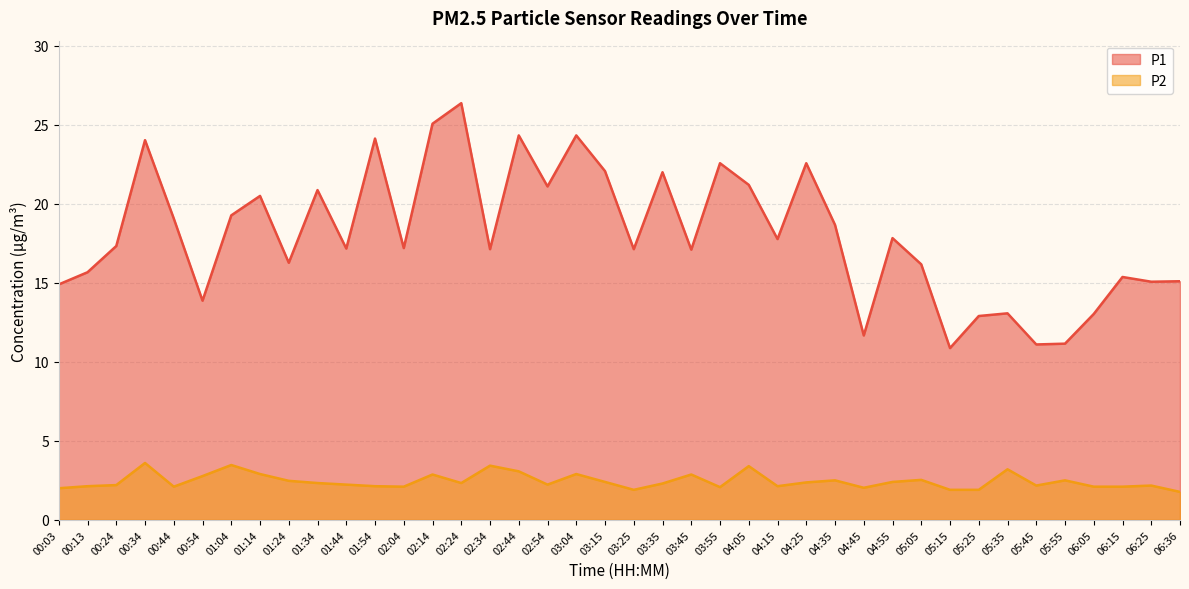

True or false: P2 has more than 2 points higher than both neighbors.

True